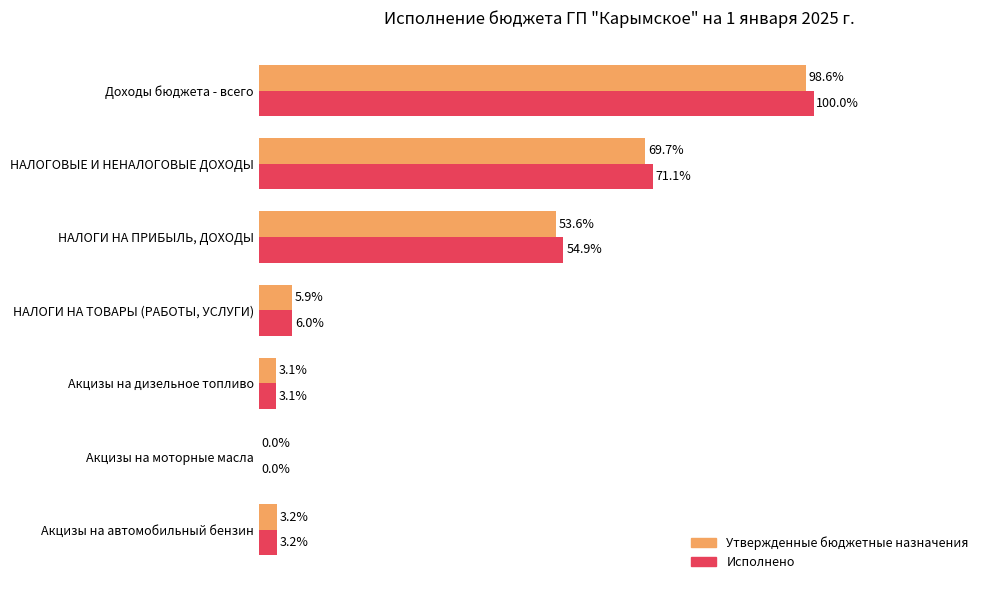

At which category does the chart reach its peak across all series?

Доходы бюджета - всего